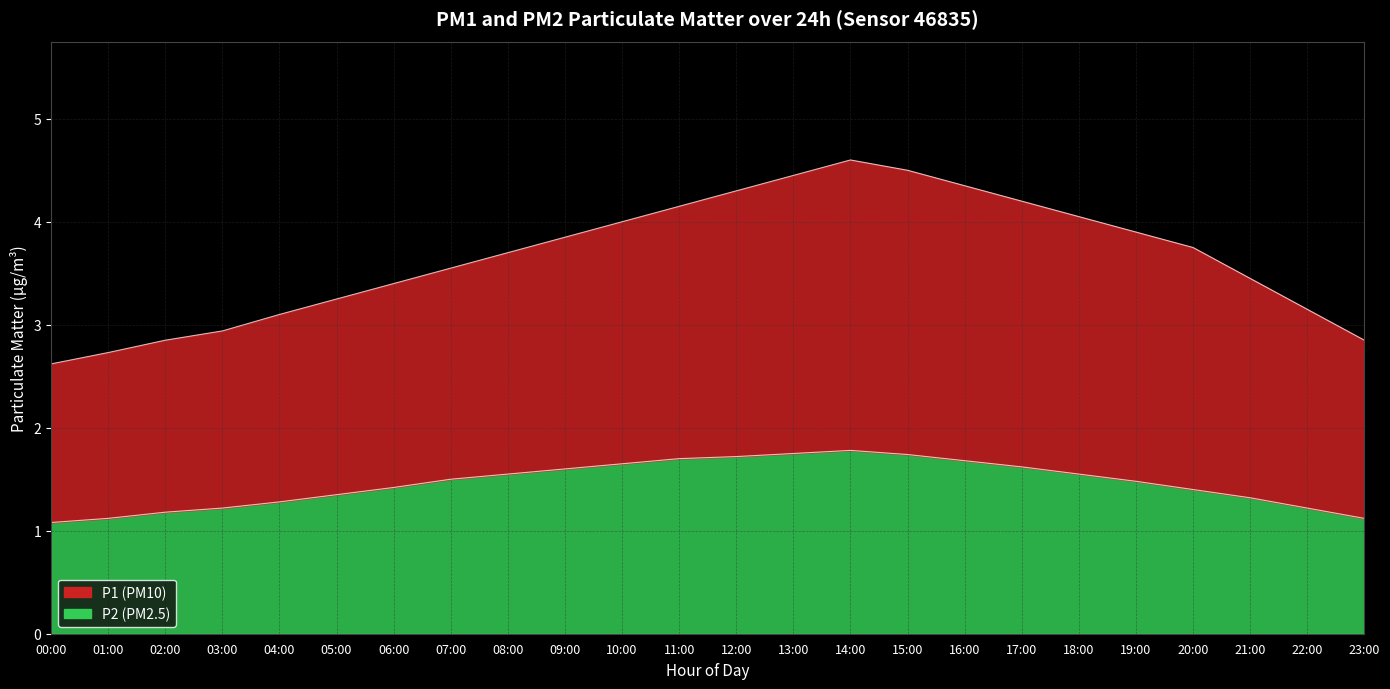

Which has a higher value, 13:00 or 06:00?

13:00